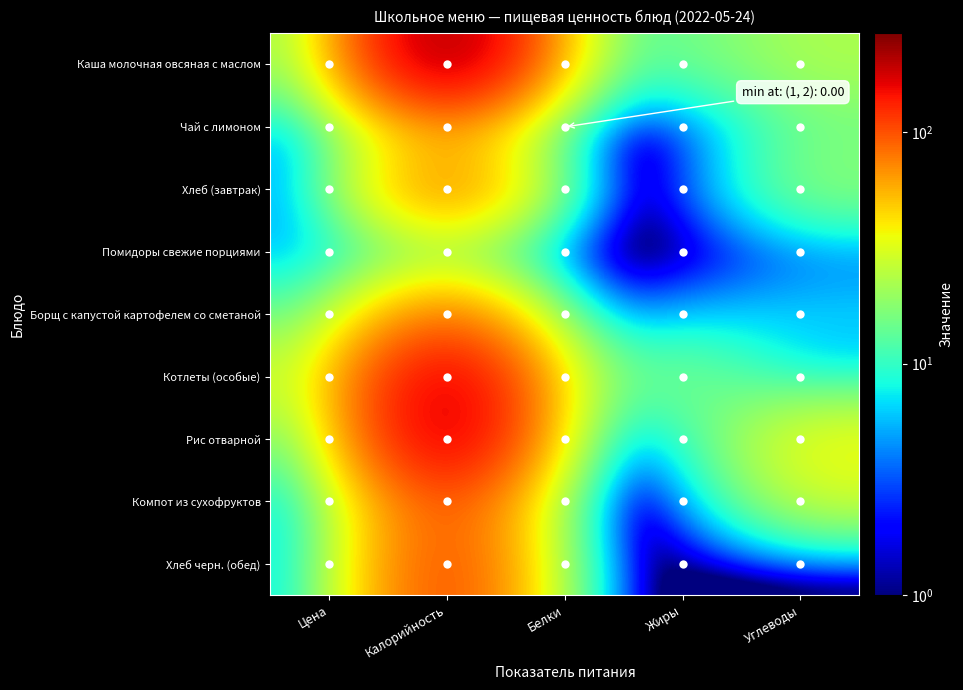

Reading left to right, extract all data points from this chart.

Каша молочная овсяная с маслом: Цена=15.1	Калорийность=267.0	Белки=17.0	Жиры=13.0	Углеводы=23.0
Чай с лимоном: Цена=3.5	Калорийность=59.0	Белки=0.0	Жиры=0.0	Углеводы=15.0
Хлеб (завтрак): Цена=3.0	Калорийность=96.0	Белки=3.0	Жиры=0.0	Углеводы=19.0
Помидоры свежие порциями: Цена=5.0	Калорийность=12.0	Белки=0.0	Жиры=0.0	Углеводы=3.0
Борщ с капустой картофелем со сметаной: Цена=11.2	Калорийность=89.0	Белки=1.0	Жиры=5.0	Углеводы=7.0
Котлеты (особые): Цена=25.0	Калорийность=213.0	Белки=14.0	Жиры=19.0	Углеводы=5.0
Рис отварной: Цена=10.5	Калорийность=228.0	Белки=4.0	Жиры=6.0	Углеводы=38.0
Компот из сухофруктов: Цена=4.2	Калорийность=116.0	Белки=0.0	Жиры=0.0	Углеводы=29.0
Хлеб черн. (обед): Цена=4.1	Калорийность=126.0	Белки=3.0	Жиры=0.0	Углеводы=0.0